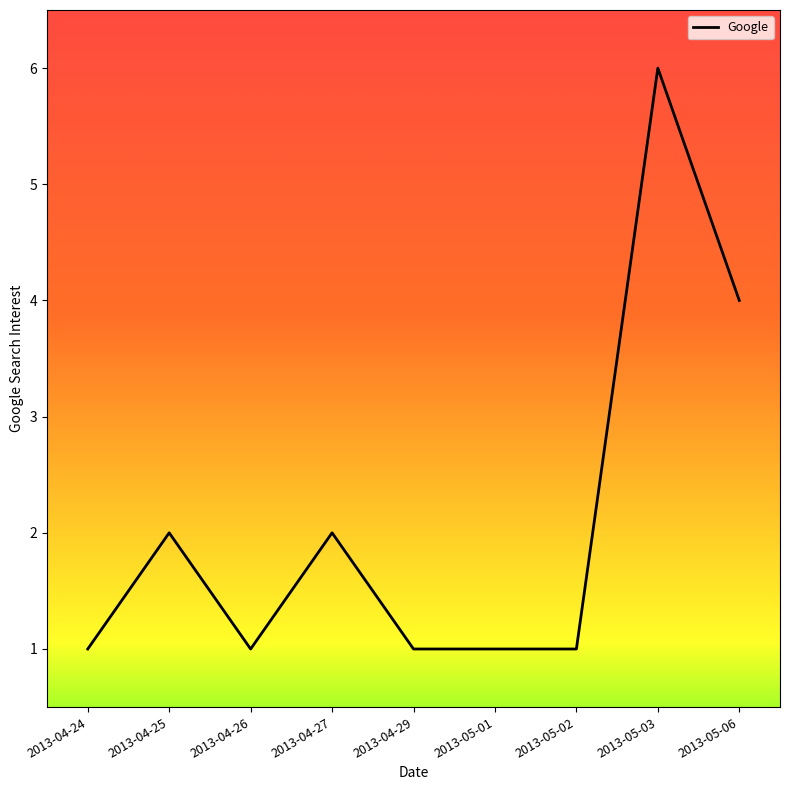

Does the chart display data point markers on the line(s)?

No